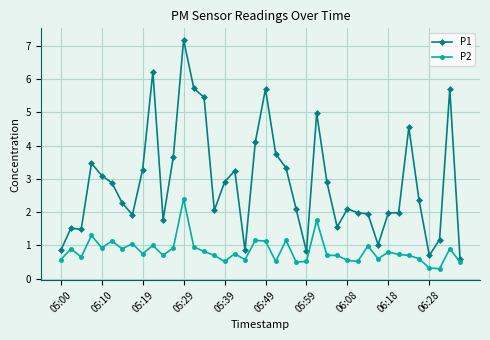

Which series has the largest range (max minus min)?

P1